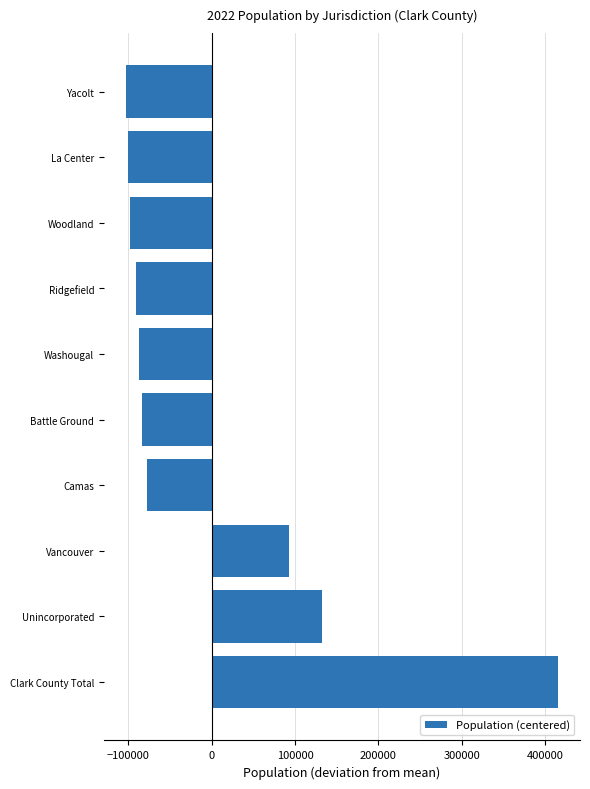

Count the number of data series in this chart.

1